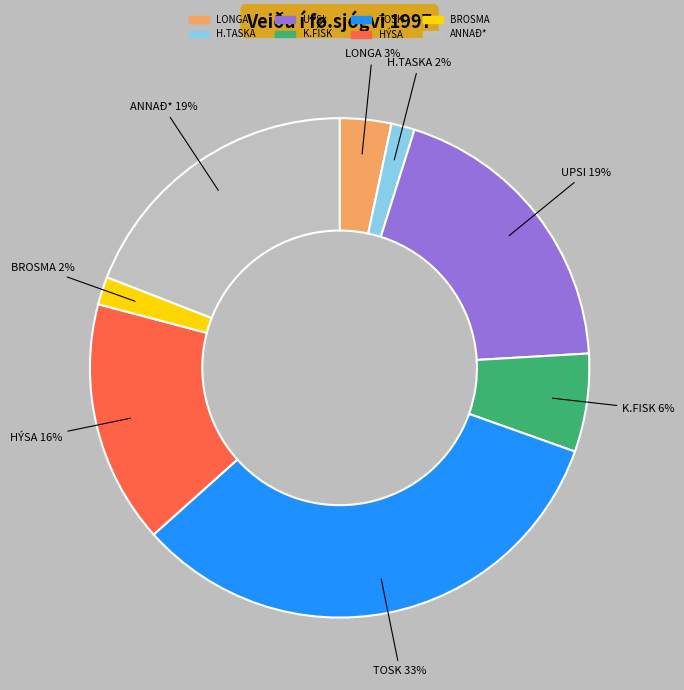

Which slice is the largest?

TOSK